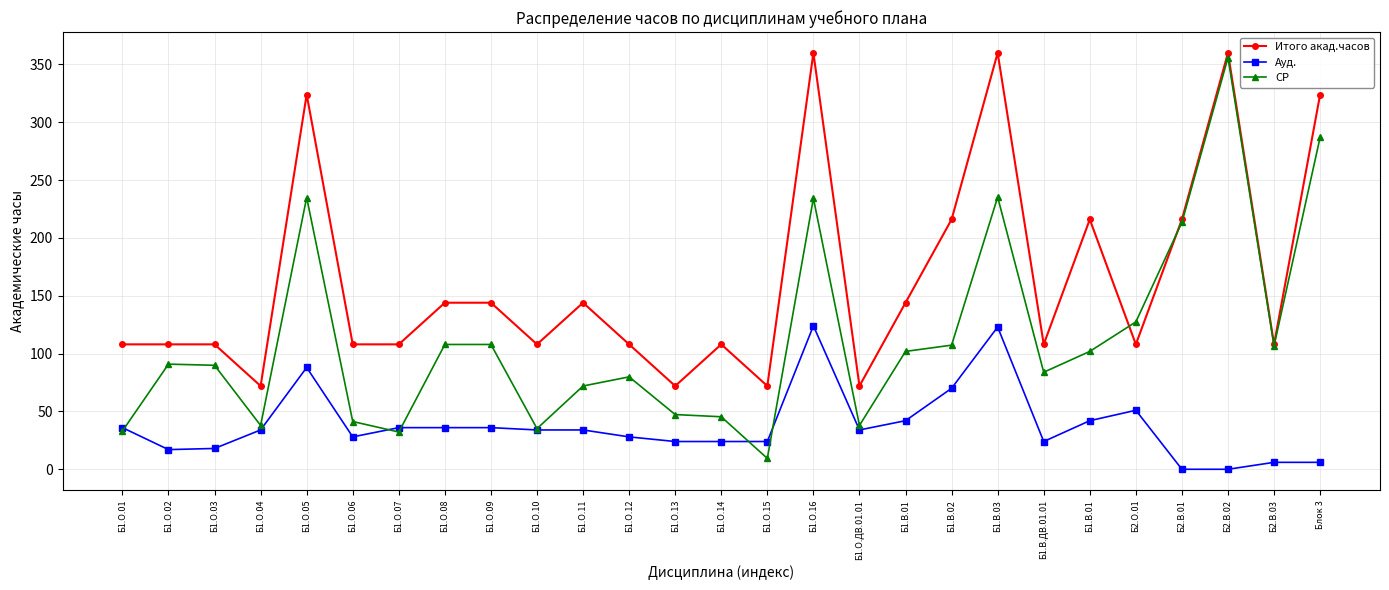

Rank the categories by СР value from highest to lowest.

Б2.В.02, Блок 3, Б1.В.03, Б1.О.05, Б1.О.16, Б2.В.01, Б2.О.01, Б1.О.08, Б1.О.09, Б1.В.02, Б2.В.03, Б1.В.01, Б1.В.01, Б1.О.02, Б1.О.03, Б1.В.ДВ.01.01, Б1.О.12, Б1.О.11, Б1.О.13, Б1.О.14, Б1.О.06, Б1.О.04, Б1.О.ДВ.01.01, Б1.О.10, Б1.О.01, Б1.О.07, Б1.О.15